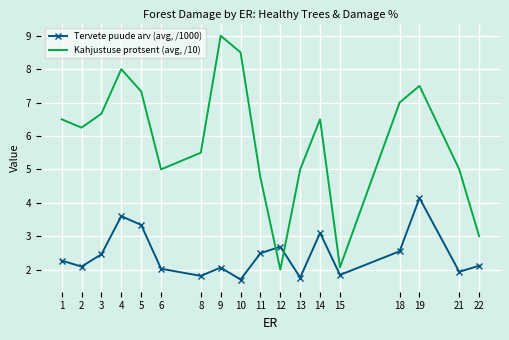

Which series ends up on top after the final intersection of Tervete puude arv (avg, /1000) and Kahjustuse protsent (avg, /10)?

Kahjustuse protsent (avg, /10)